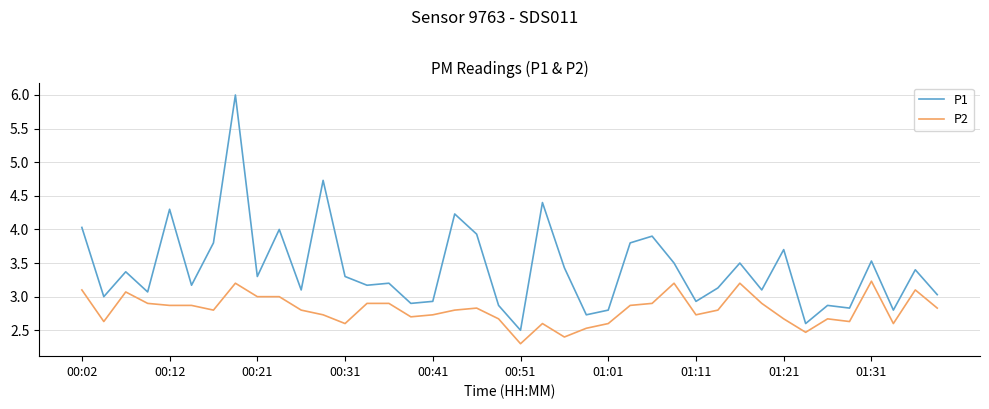

Which series has the largest total across all categories?

P1